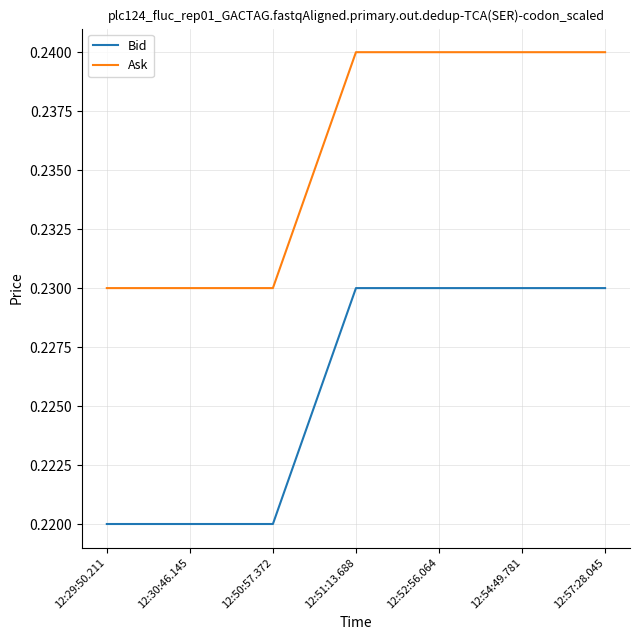

True or false: Bid and Ask cross at least once.

False